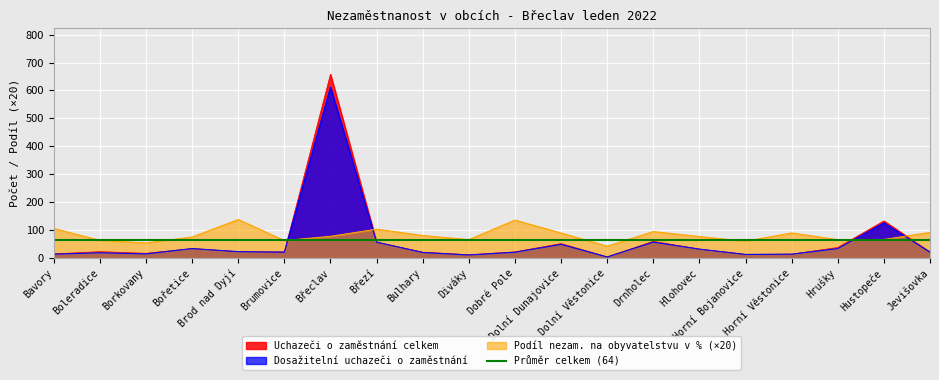

Which label corresponds to the smallest value in the chart?

Dolní Věstonice